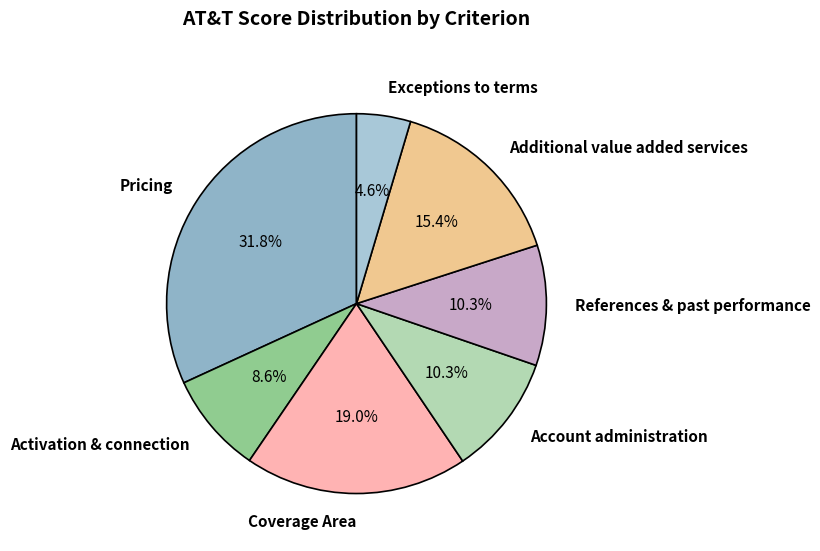

Is the sum of Exceptions to terms and References & past performance greater than half?

No